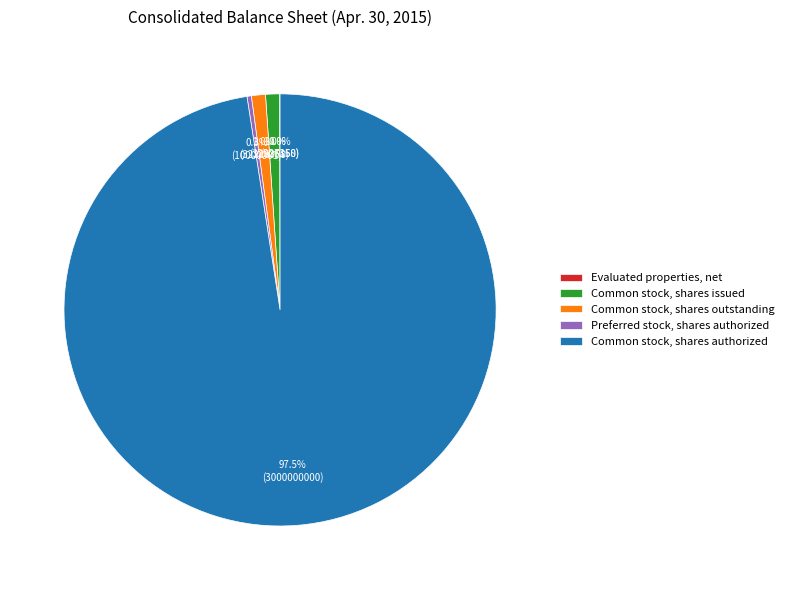

Does Common stock, shares issued represent more than half of the total?

No